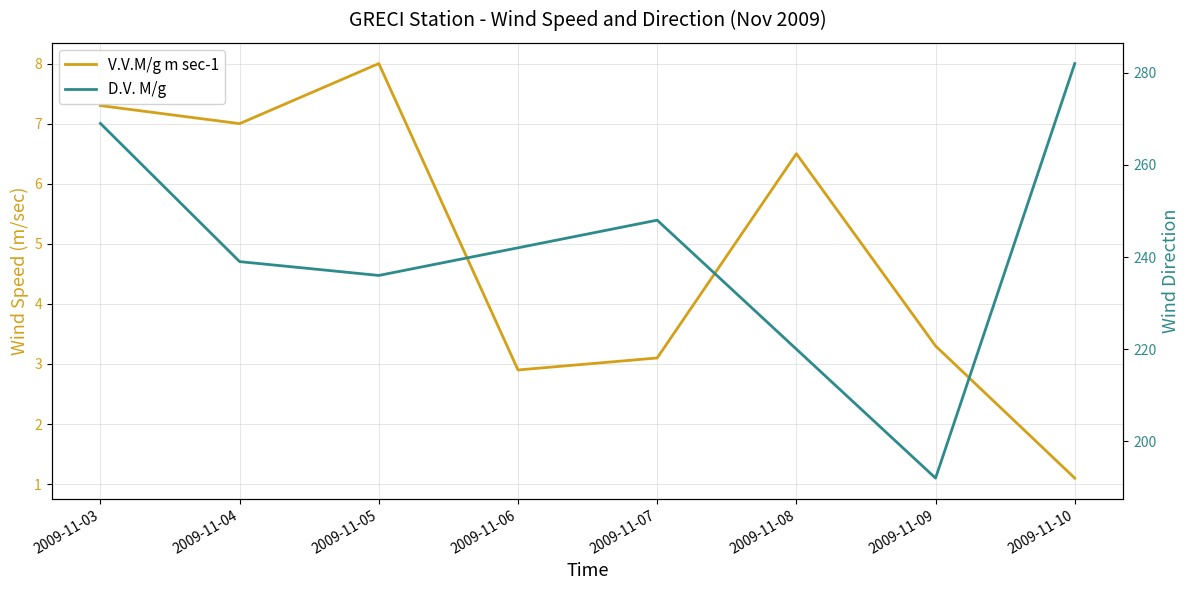

How many interior local peaks does the V.V.M/g m sec-1 series have?

2